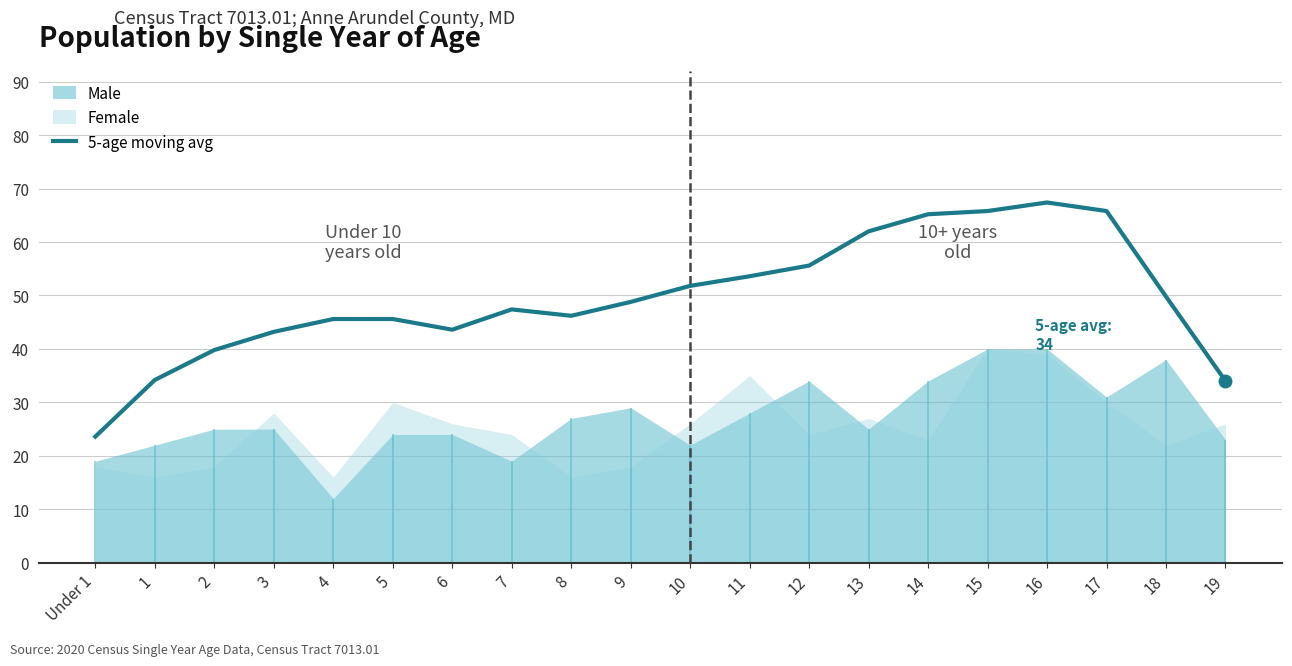

Where is the data nearest to the value 45?

5